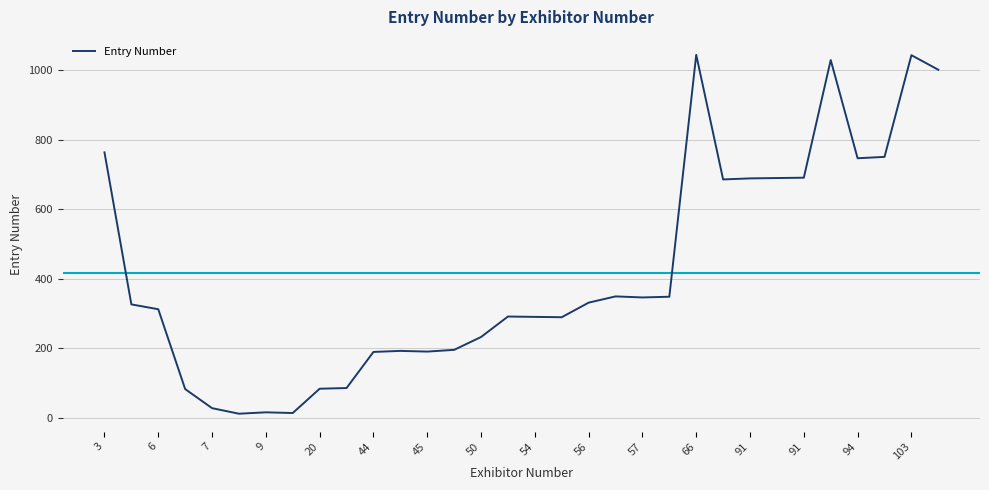

What is the maximum value shown in the chart?

1045